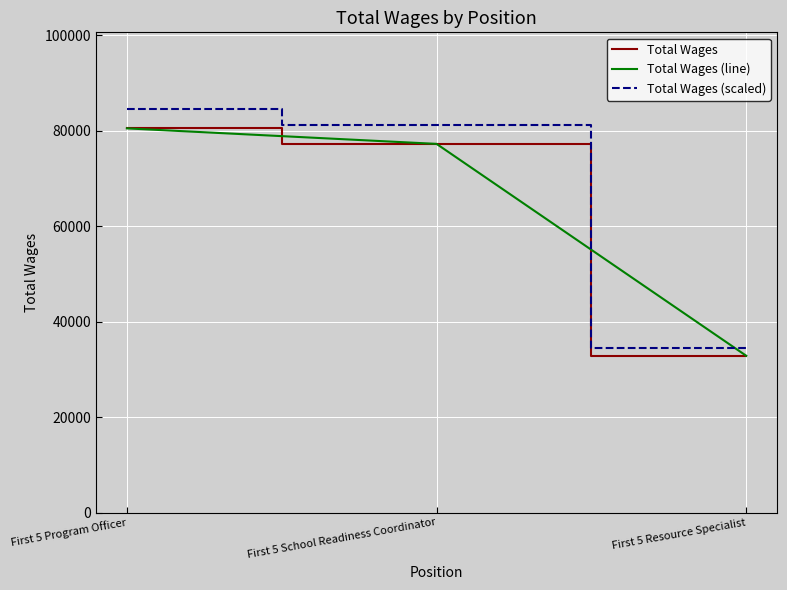

Does the chart display data point markers on the line(s)?

No